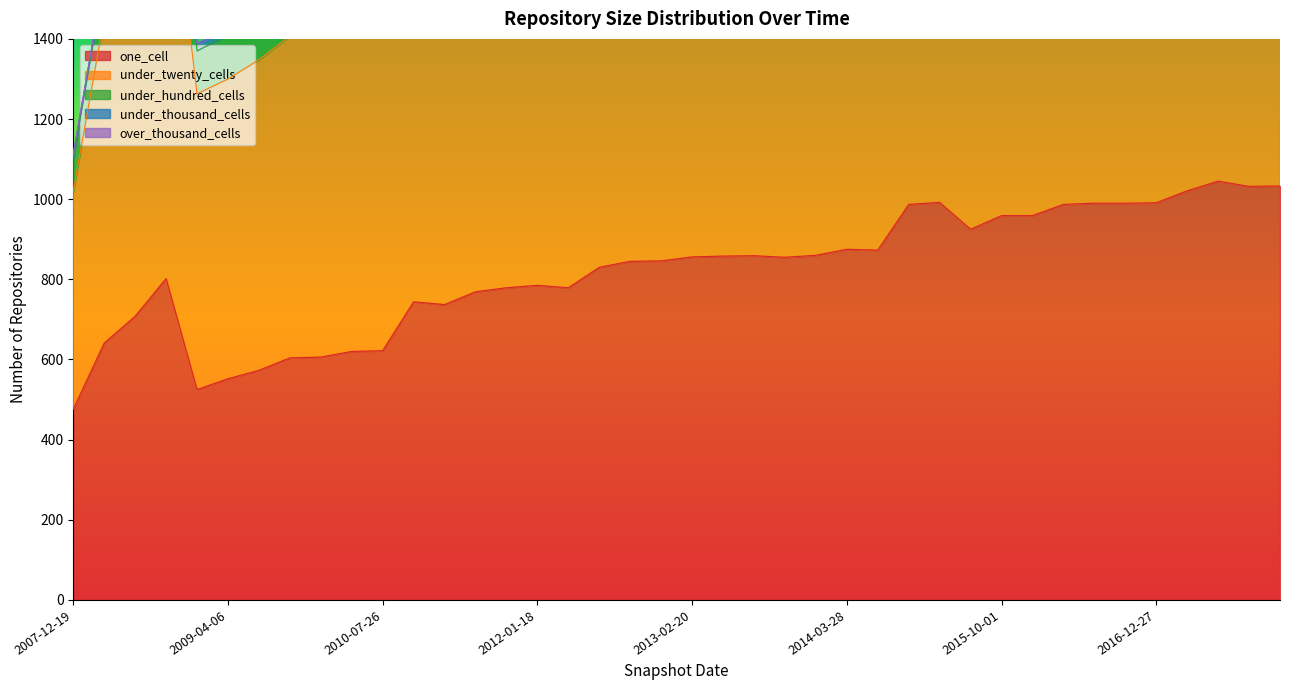

True or false: over_thousand_cells and under_thousand_cells intersect in this chart.

False